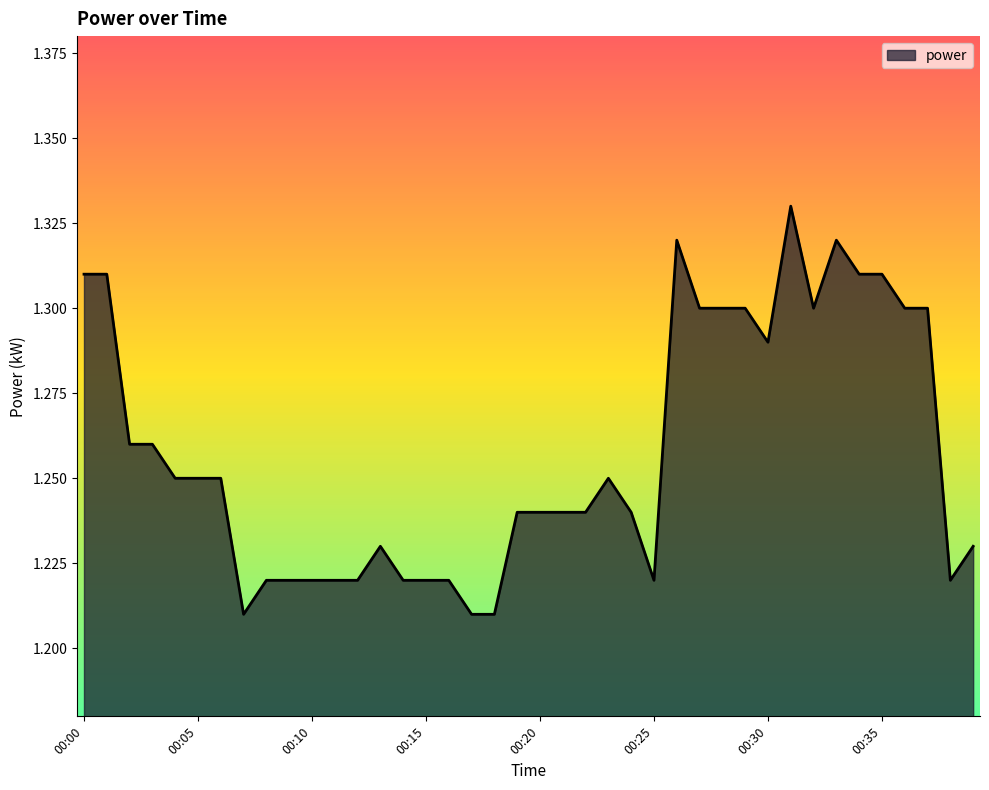

Reading left to right, list all the values displayed in this chart.

00:00=1.3	00:01=1.3	00:02=1.3	00:03=1.3	00:04=1.2	00:05=1.2	00:06=1.2	00:07=1.2	00:08=1.2	00:09=1.2	00:10=1.2	00:11=1.2	00:12=1.2	00:13=1.2	00:14=1.2	00:15=1.2	00:16=1.2	00:17=1.2	00:18=1.2	00:19=1.2	00:20=1.2	00:21=1.2	00:22=1.2	00:23=1.2	00:24=1.2	00:25=1.2	00:26=1.3	00:27=1.3	00:28=1.3	00:29=1.3	00:30=1.3	00:31=1.3	00:32=1.3	00:33=1.3	00:34=1.3	00:35=1.3	00:36=1.3	00:37=1.3	00:38=1.2	00:39=1.2